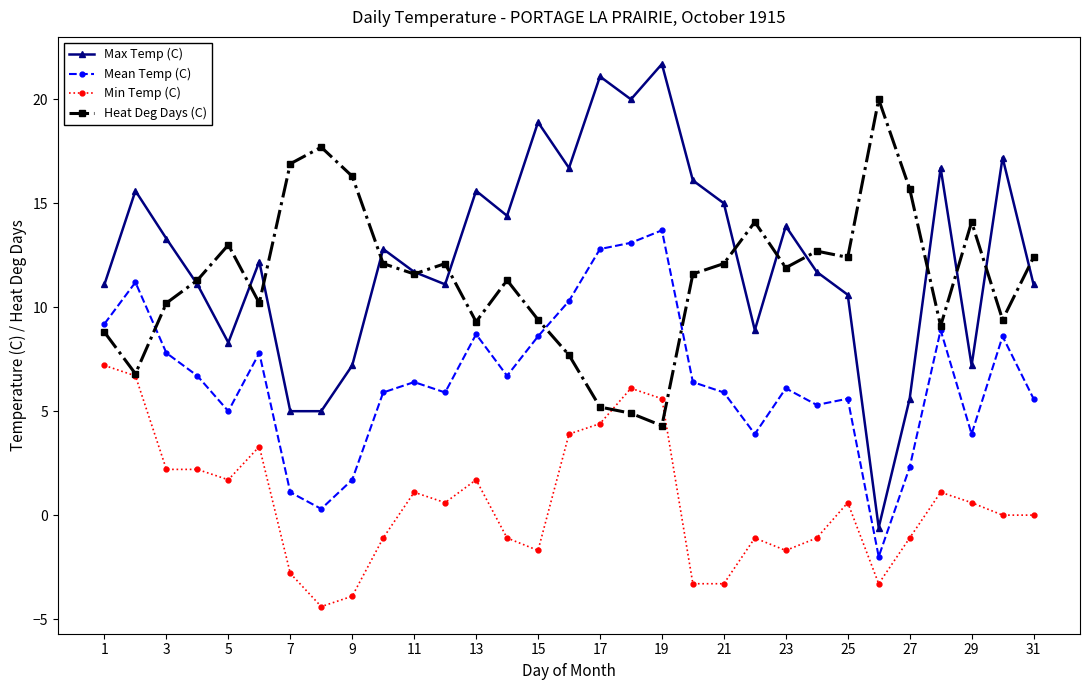

What is the maximum value shown in the chart?

21.7